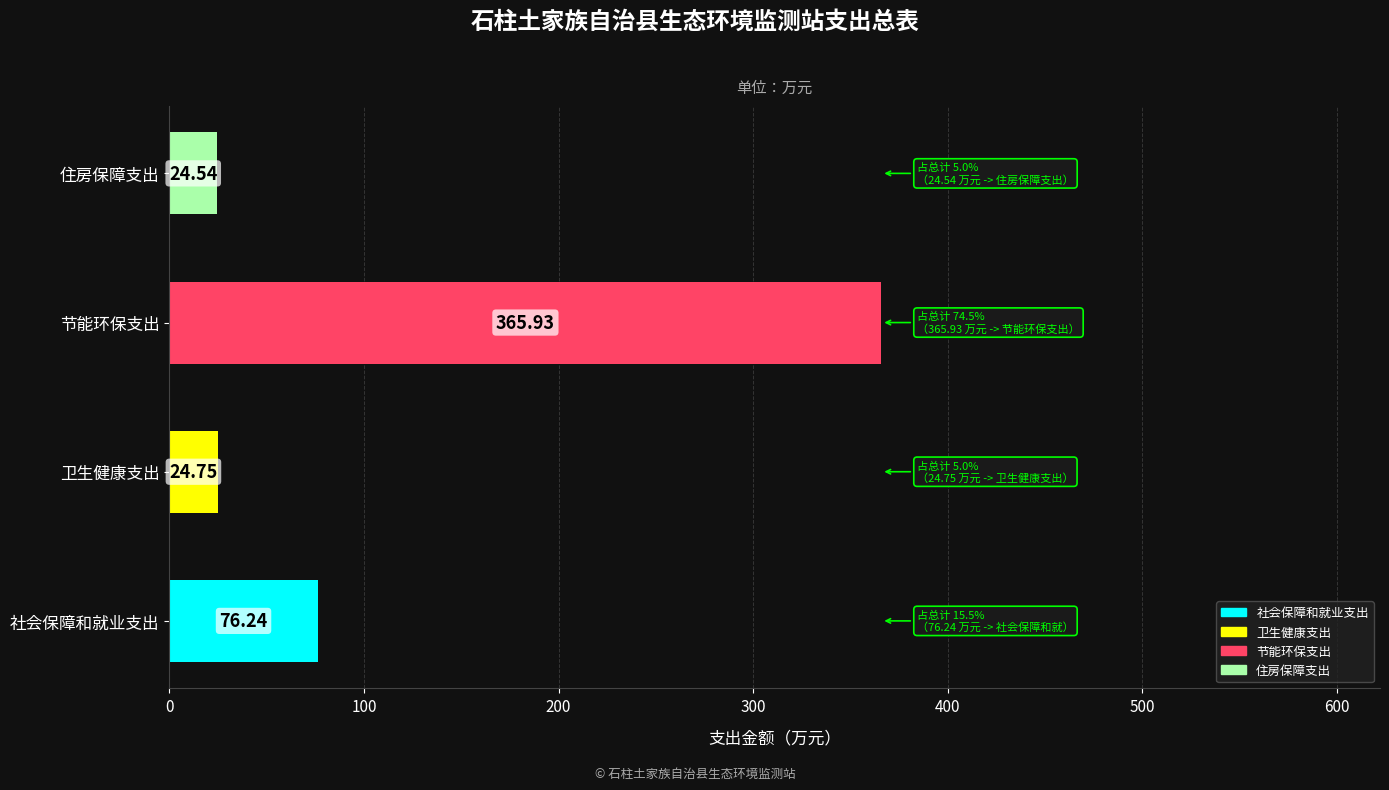

How many data points does each series have?

4